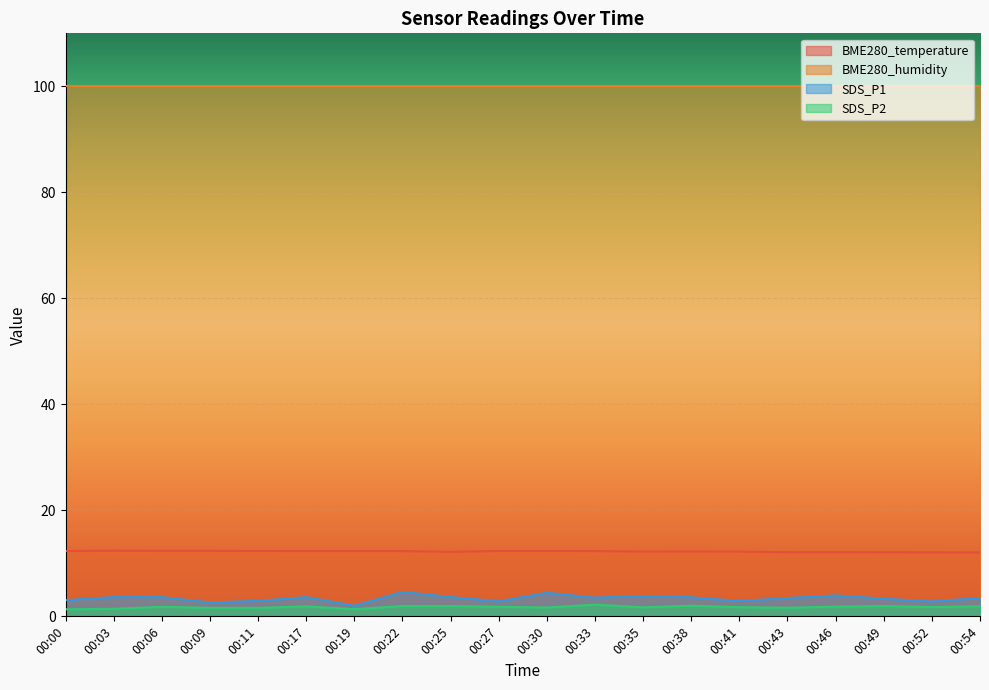

In SDS_P2, how many points are lower than both neighbors (excluding endpoints)?

5